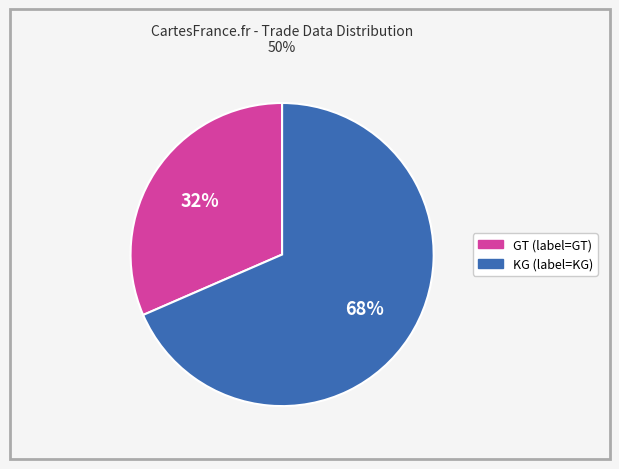

To the nearest percent, what is the average slice percentage?

50%